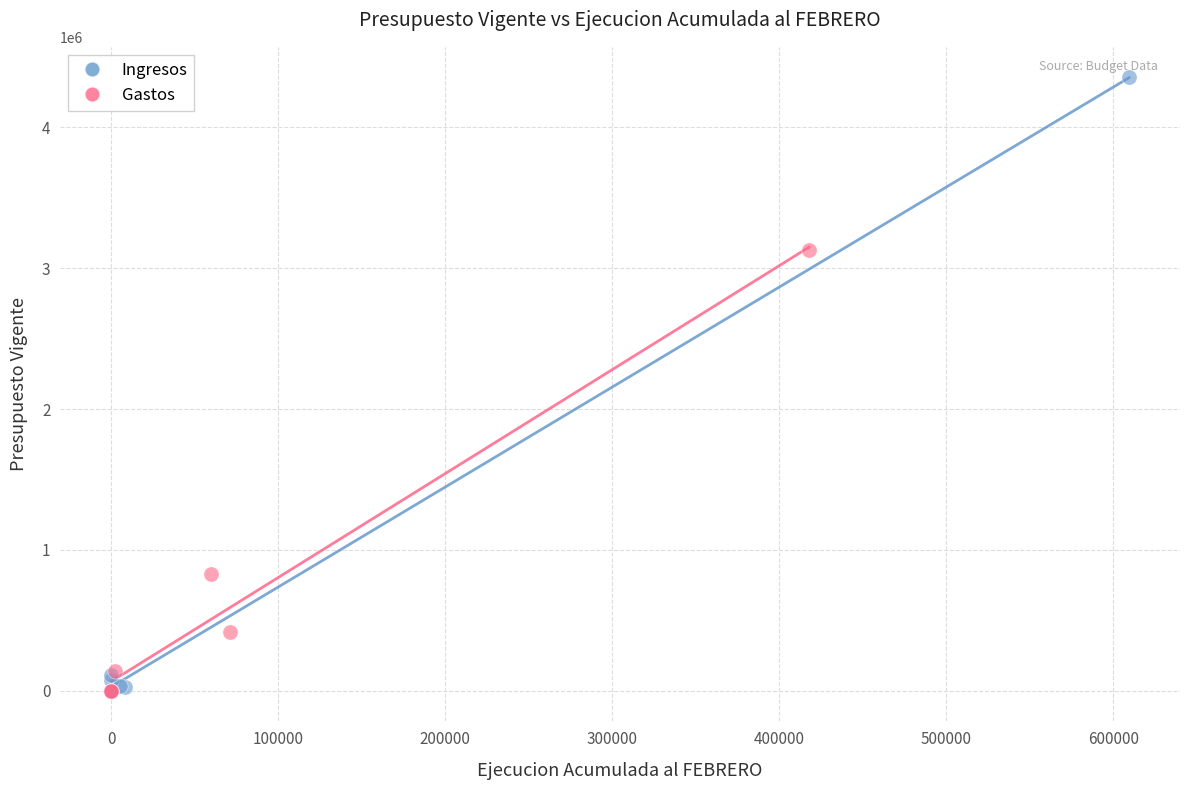

What are all the series names shown in the legend?

Ingresos, Gastos